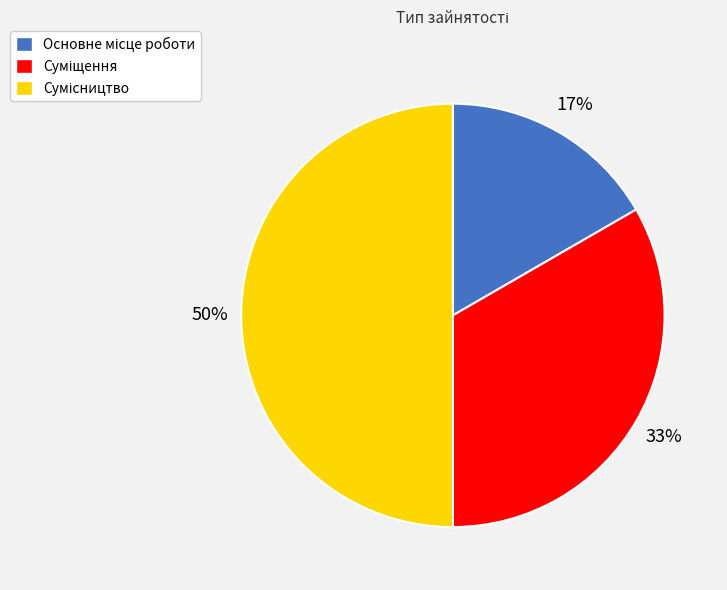

To the nearest percent, what is the difference between the largest and smallest slice percentages?

33%